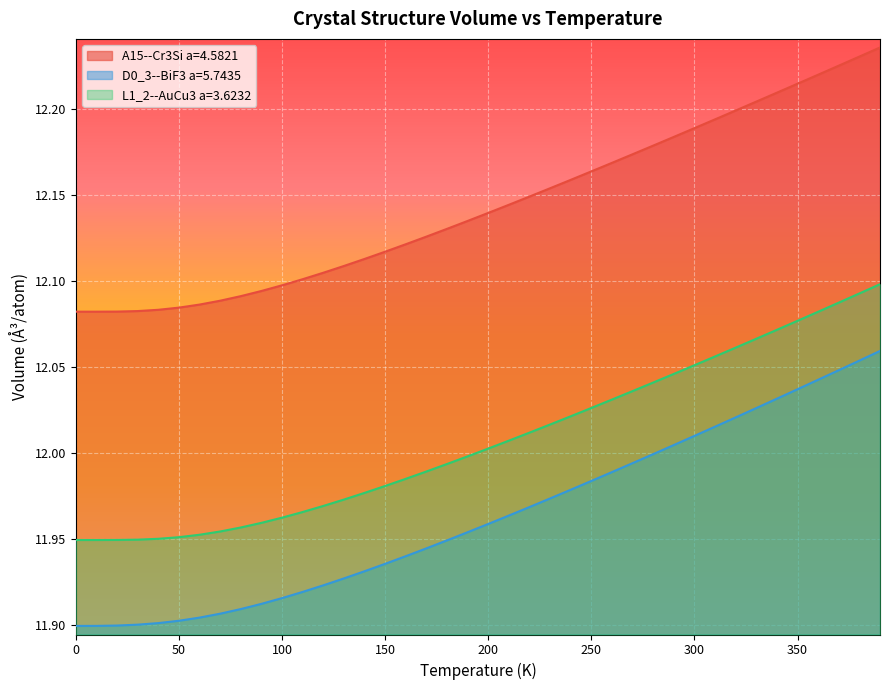

How many lines are shown in the chart?

3